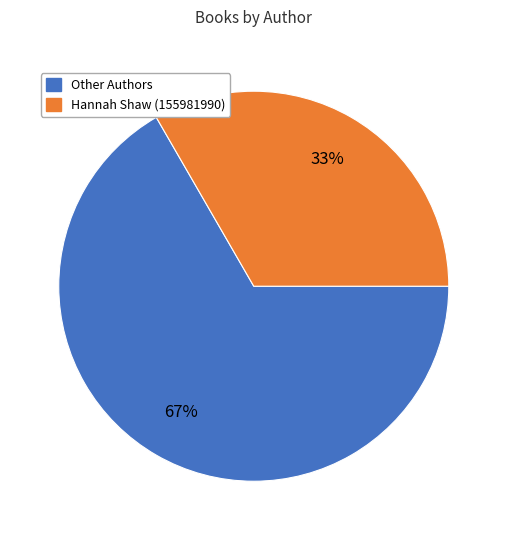

To the nearest percent, what is the average slice percentage?

50%